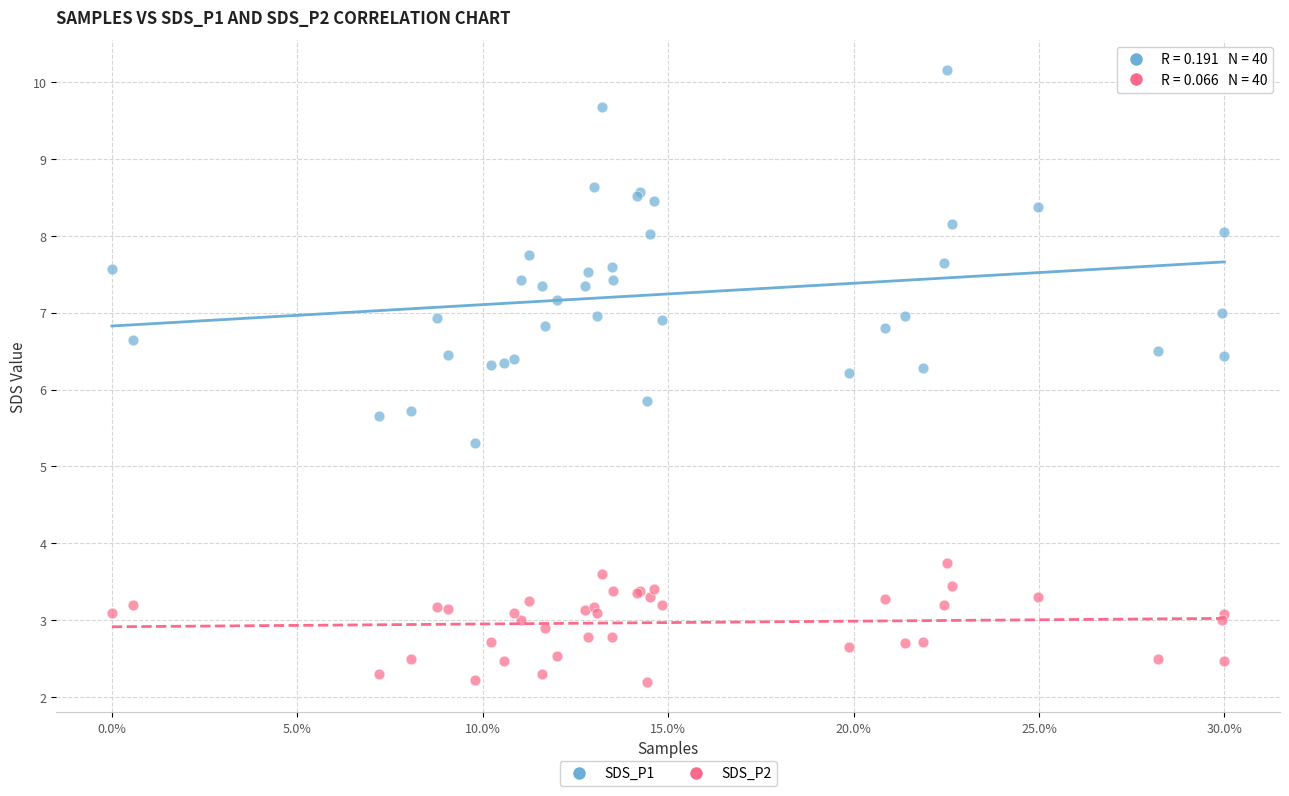

Which series has the largest Y range (max minus min)?

SDS_P1